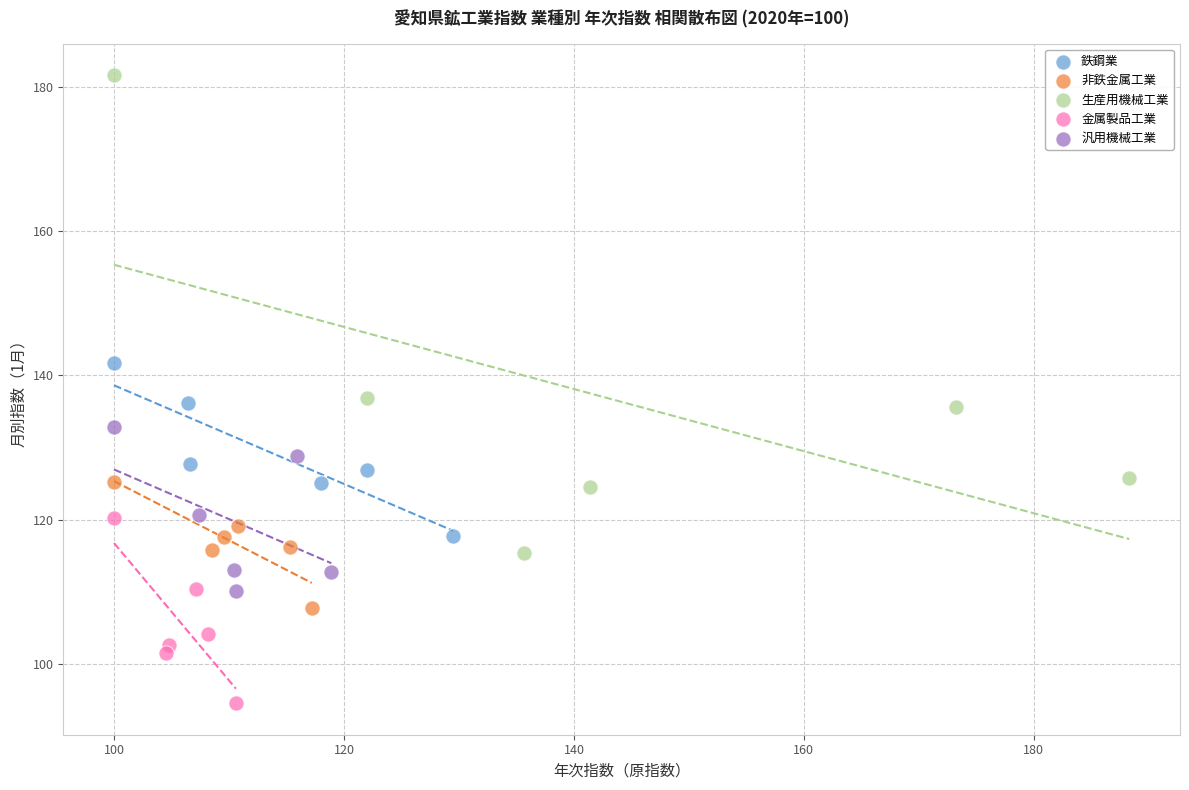

Which series contains the highest Y value?

生産用機械工業